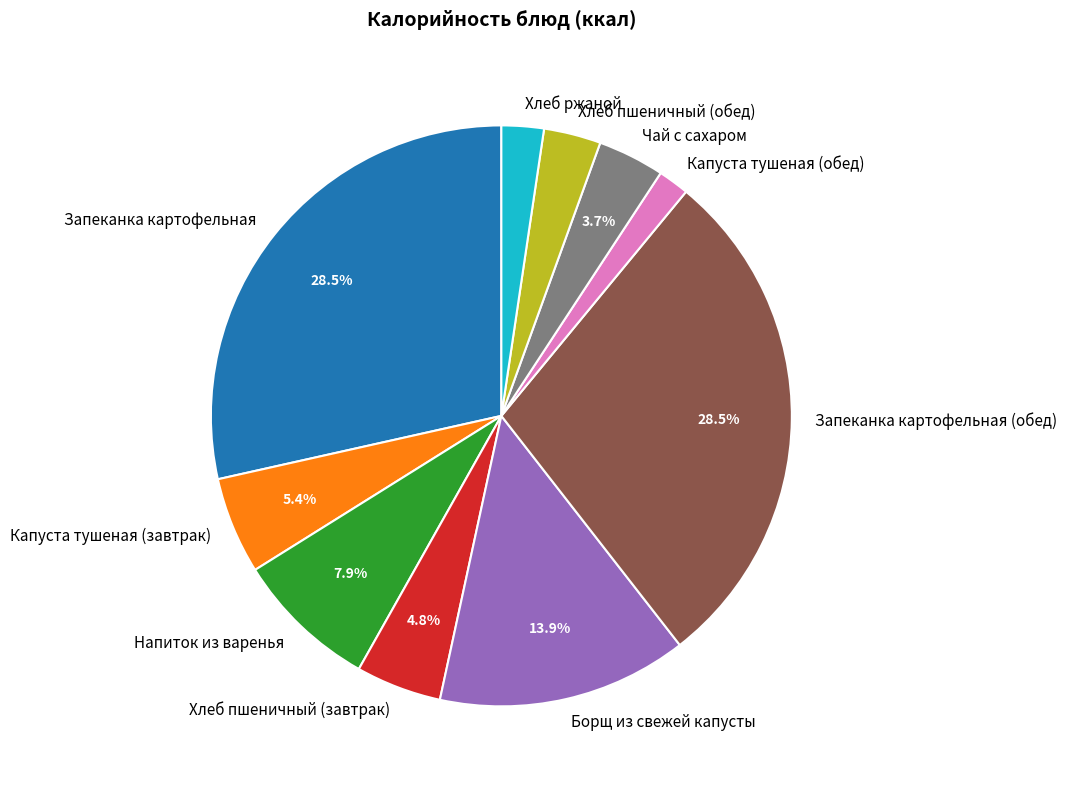

Count the number of slices in the pie.

10